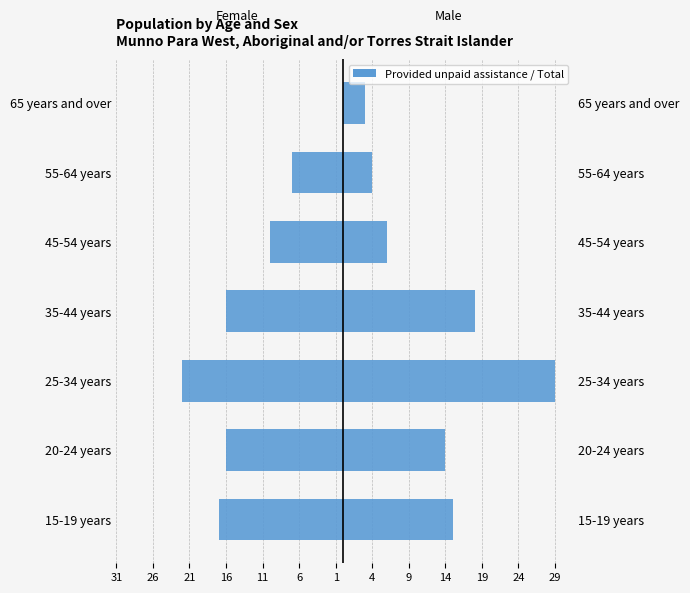

Rank the series by their maximum value, from lowest to highest.

Females, Males